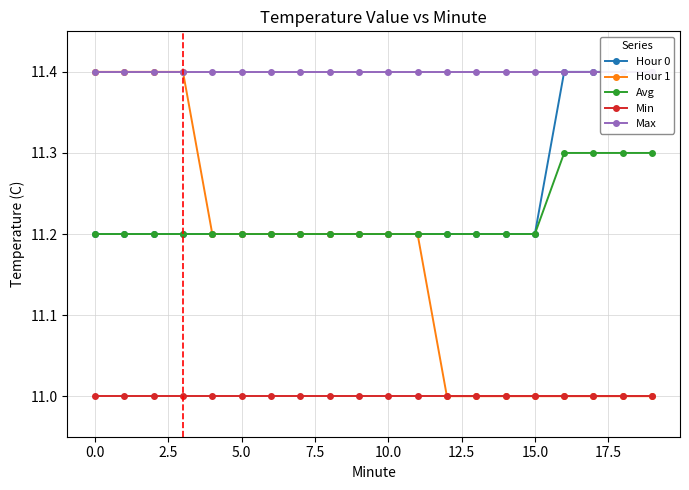

True or false: Min and Avg cross at least once.

False